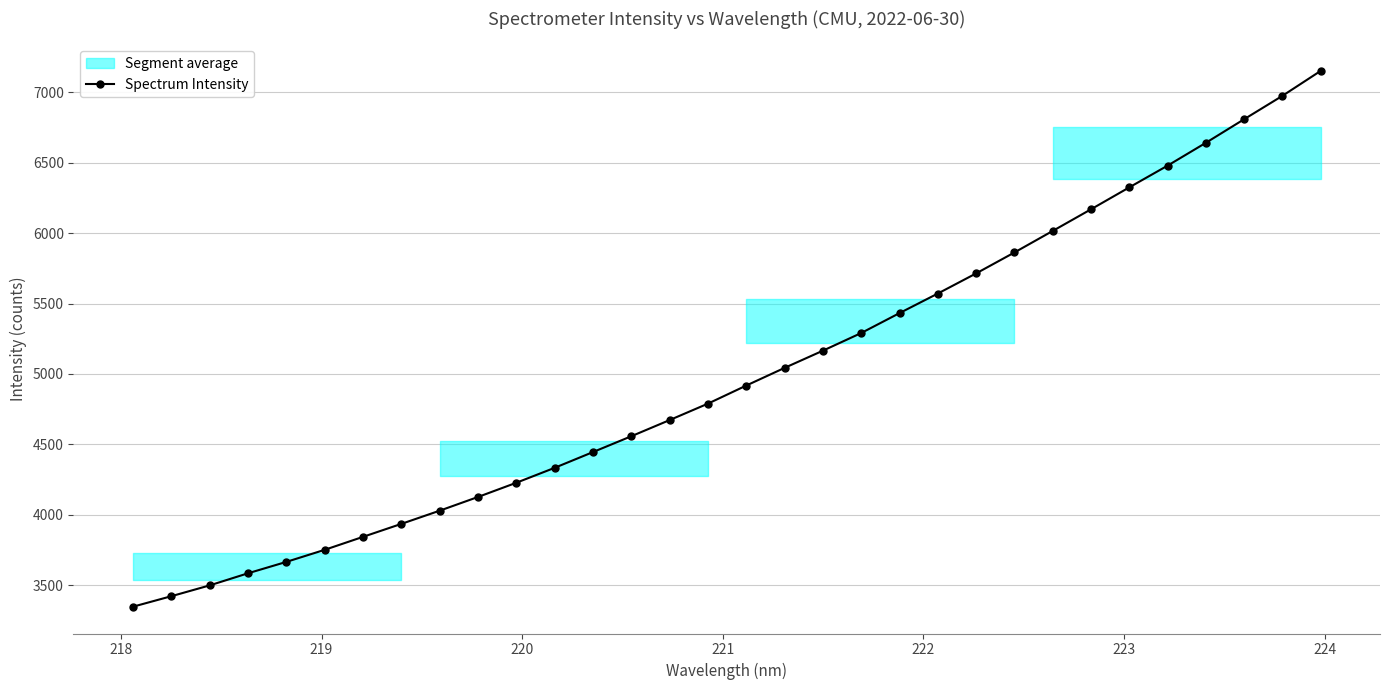

What is the value of the Spectrum Intensity point at the 21st from the left?

5432.0